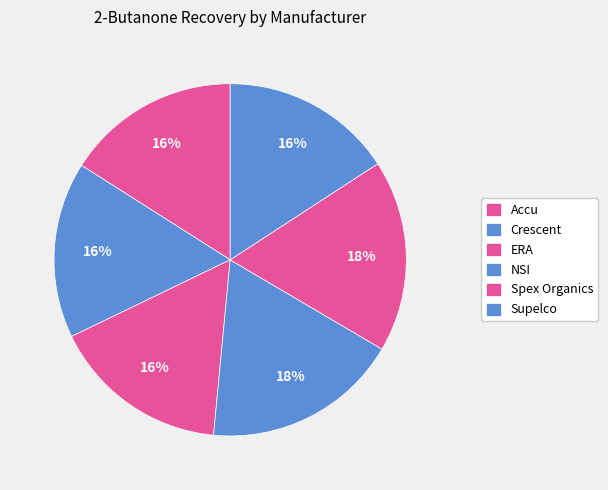

How many slices are in this pie chart?

6